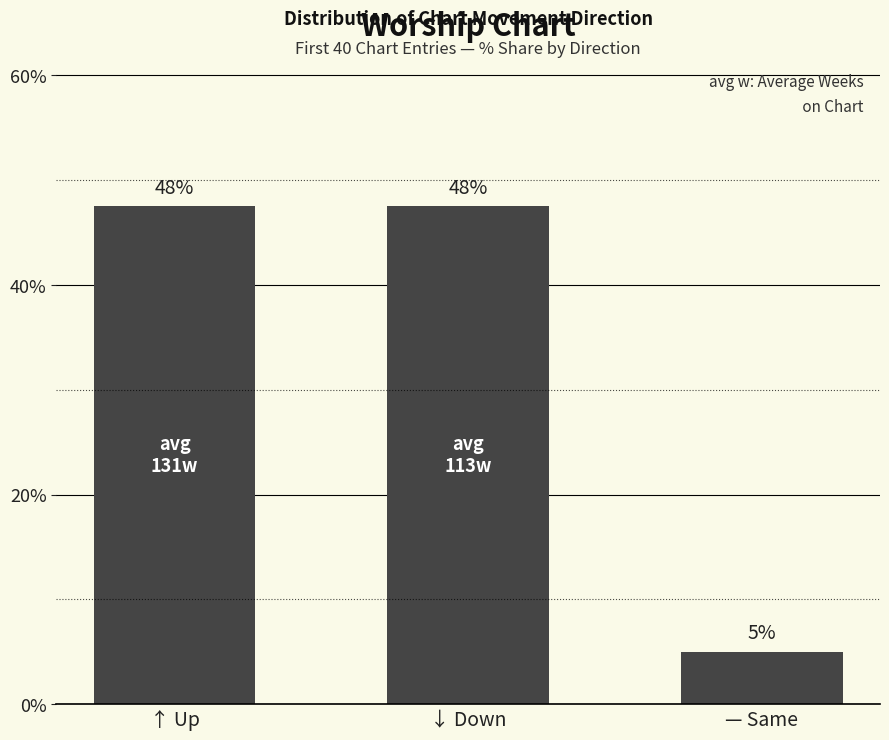

What is the change in value from ↑ Up to — Same?

-42.5